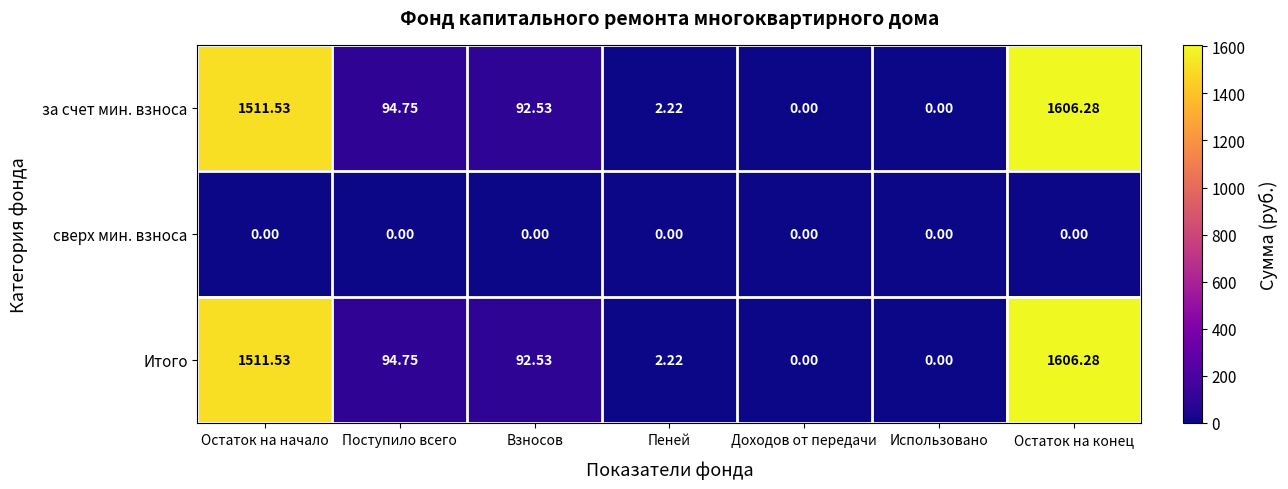

At which label is Итого closest to 803?

Поступило всего